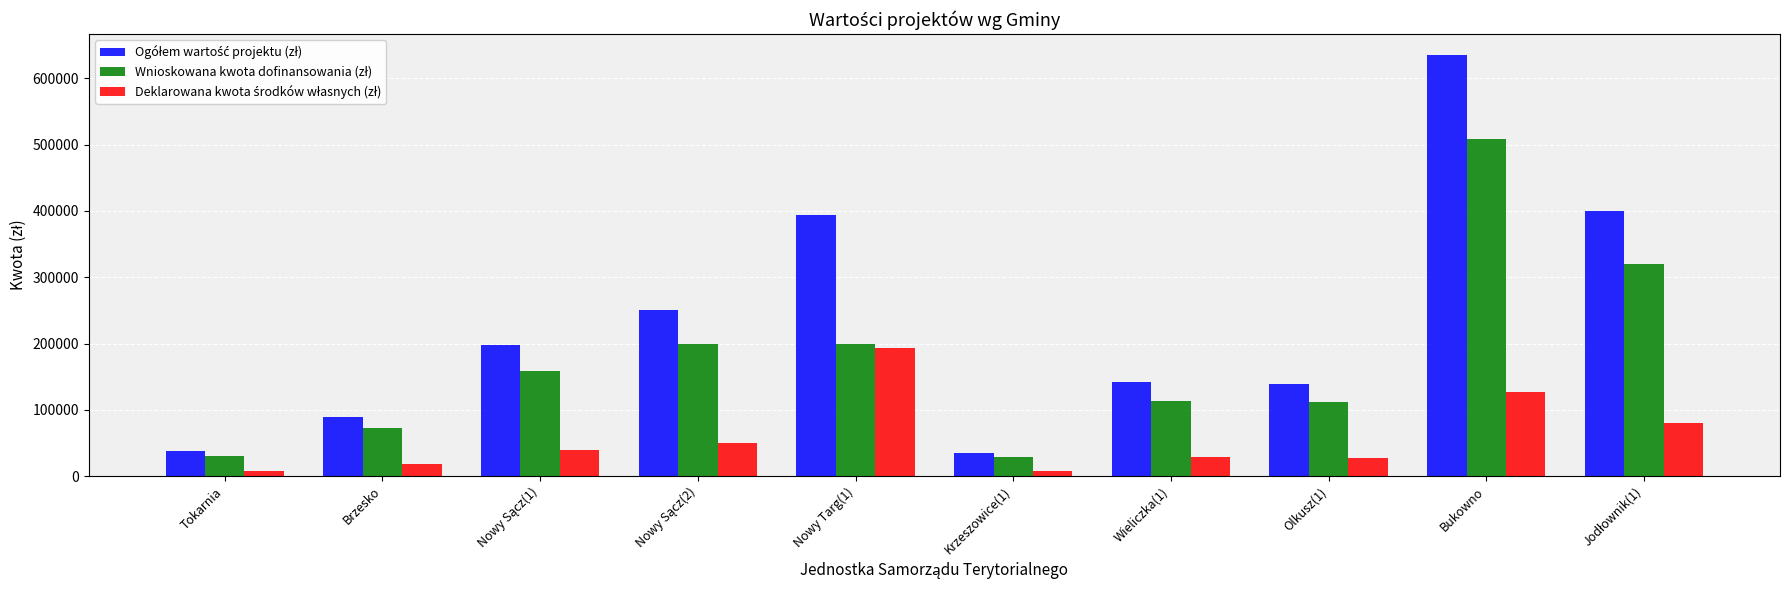

What is the maximum value shown in the chart?

635000.0